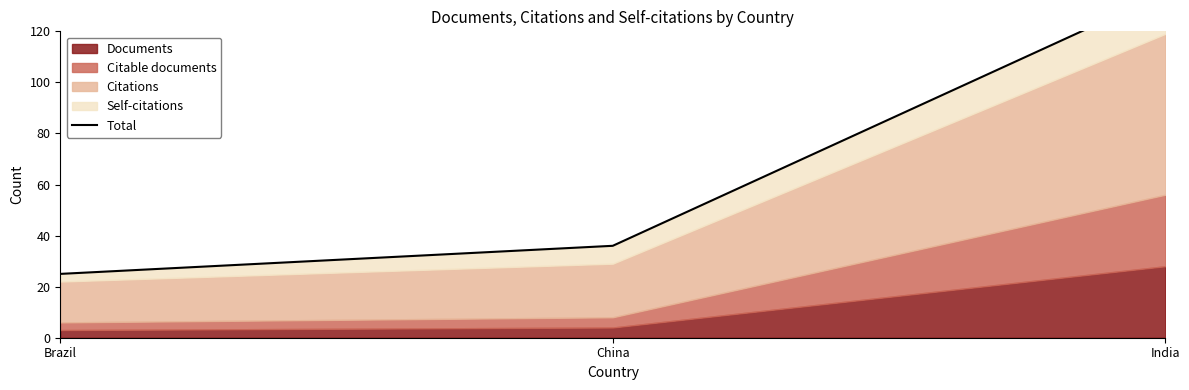

Is it true that the value at China is 60?

False